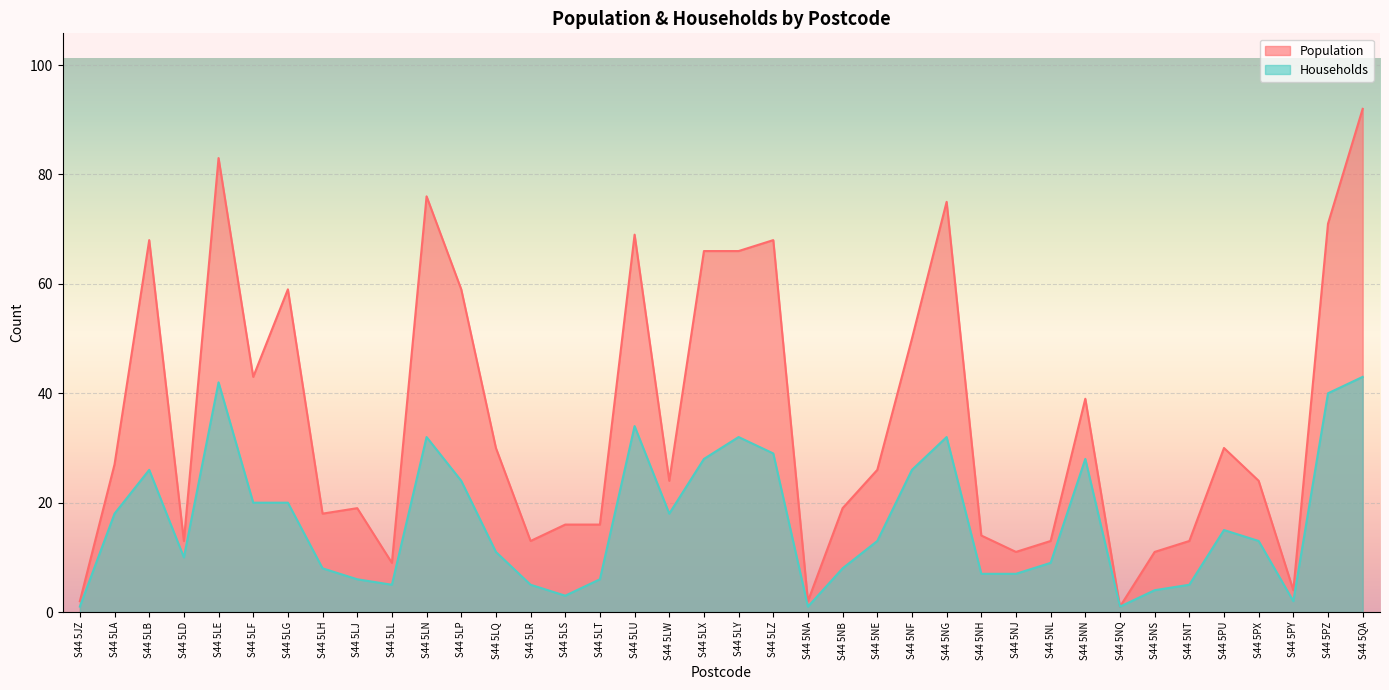

What is the sum of the Population values at S44 5LJ and S44 5LT?

35